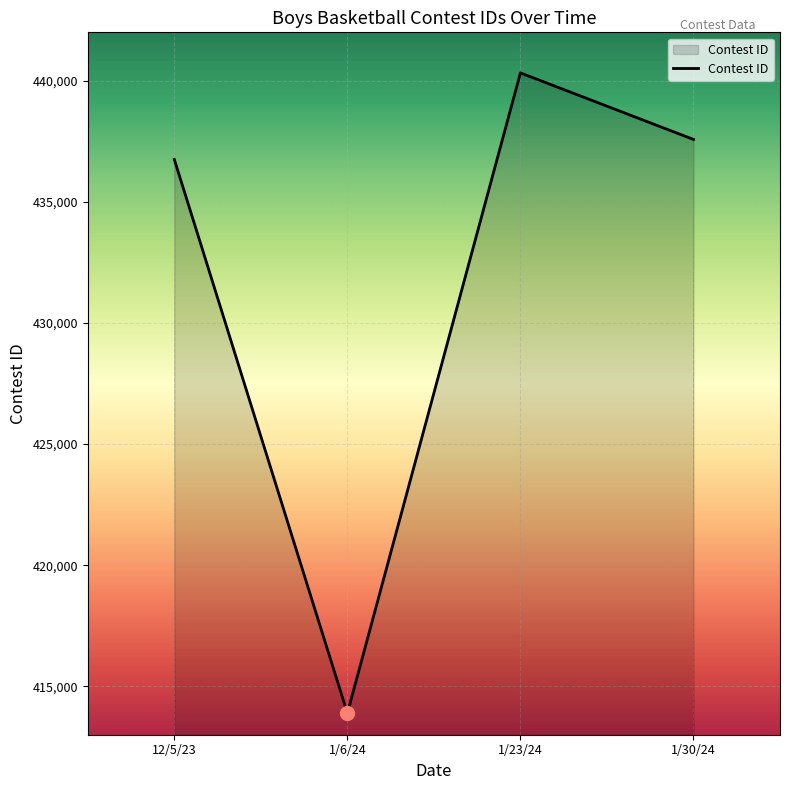

What position from the left is 1/23/24?

3